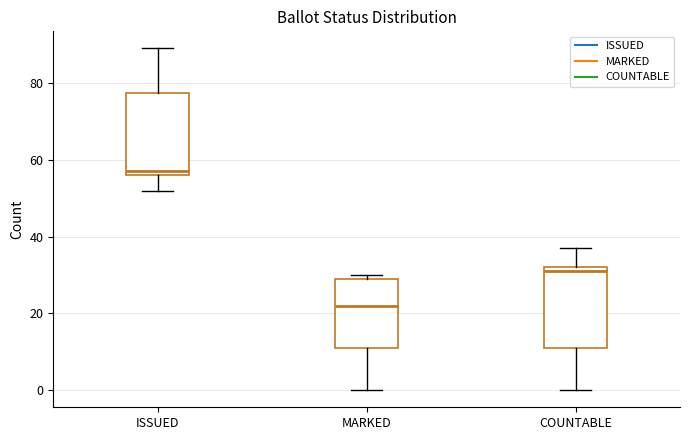

Reading left to right, read every box against the y-axis: the position of its median line, the range the box covers, and the ends of its whiskers. The values are not printed on the chart, so give them approximately, as read against the axis.

ISSUED: median 58, box 56 to 78, whiskers 52 to 90
MARKED: median 22, box 12 to 30, whiskers 0 to 30 (just above the box's upper edge)
COUNTABLE: median 32 (just below the box's upper edge), box 12 to 32, whiskers 0 to 38